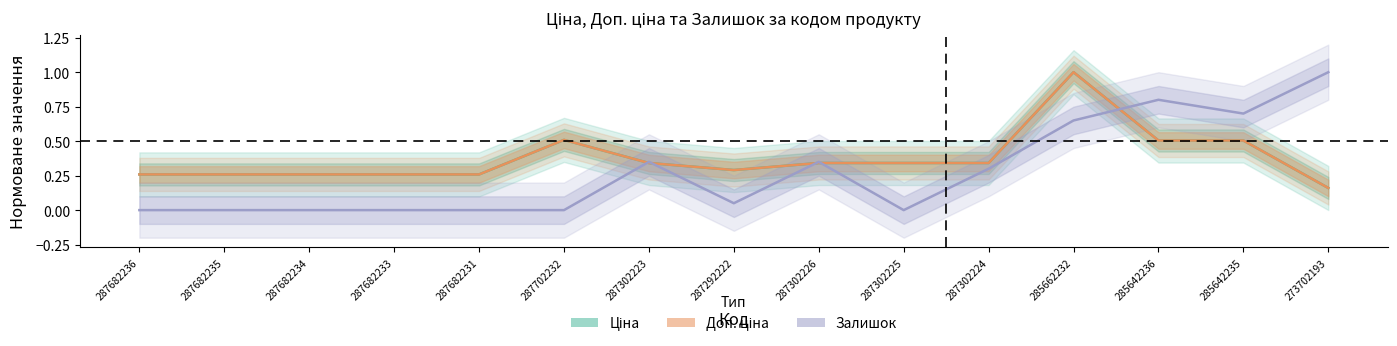

Is this an area chart (filled region under the line)?

No